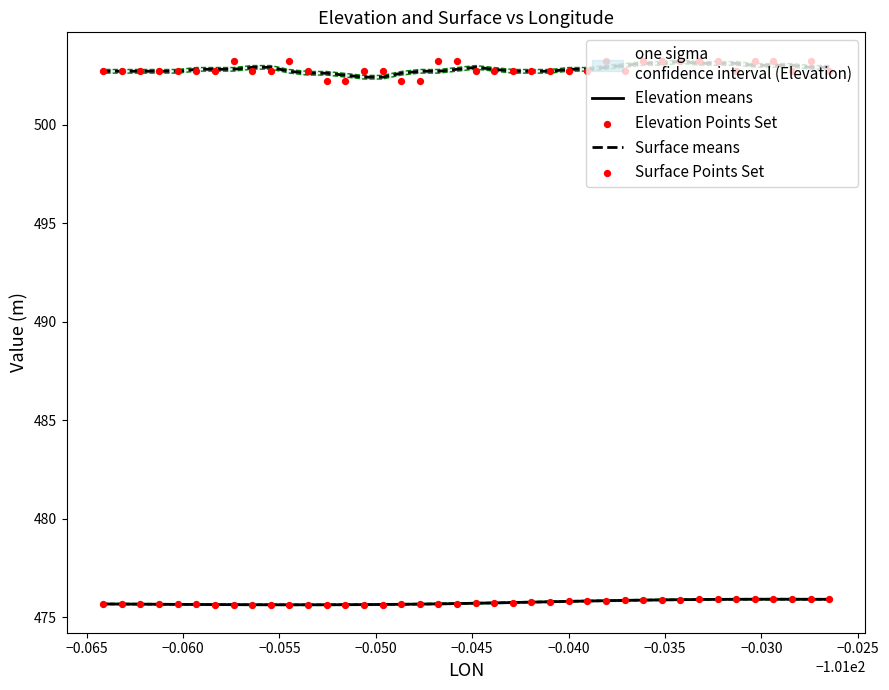

What are all the series names shown in the legend?

Elevation means, Surface means, Elevation Points Set, Surface Points Set